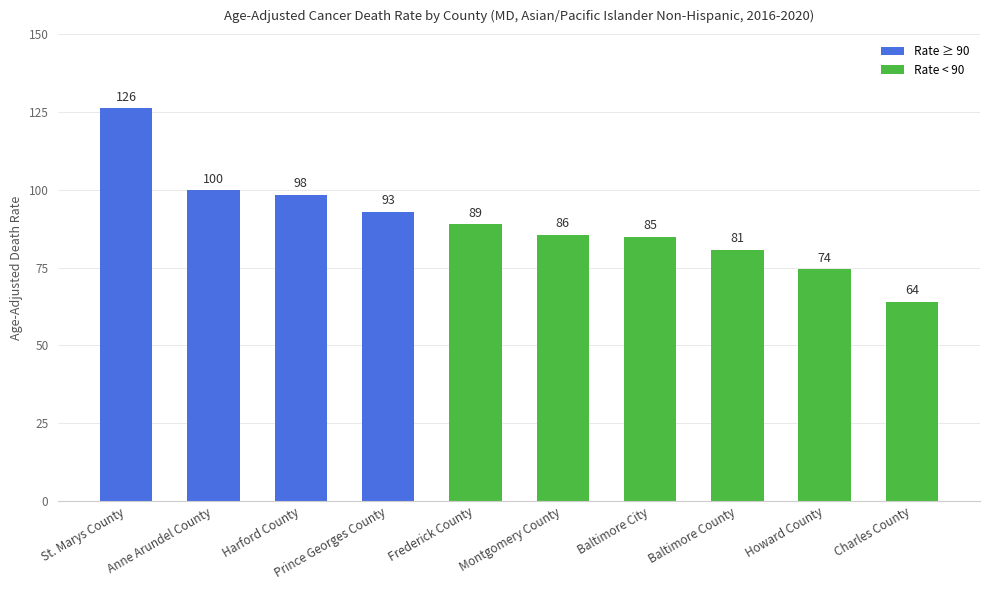

What is the greatest value displayed?

126.2